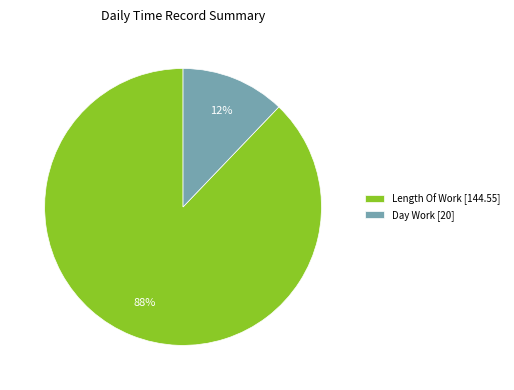

Which has a higher value, Day Work [20] or Length Of Work [144.55]?

Length Of Work [144.55]